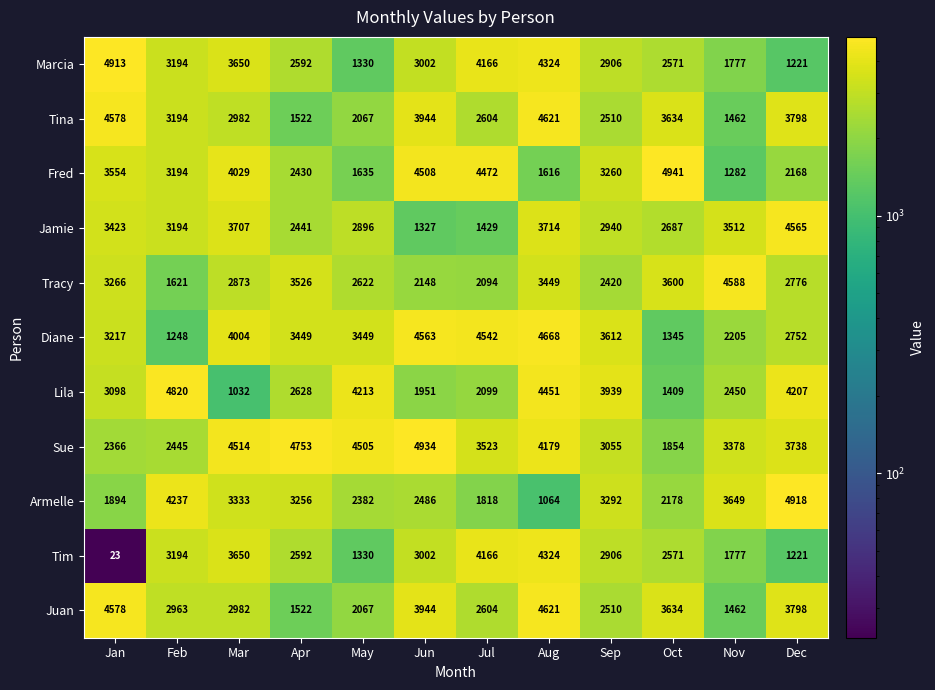

True or false: Jamie has a value of 4532 at Jan.

False